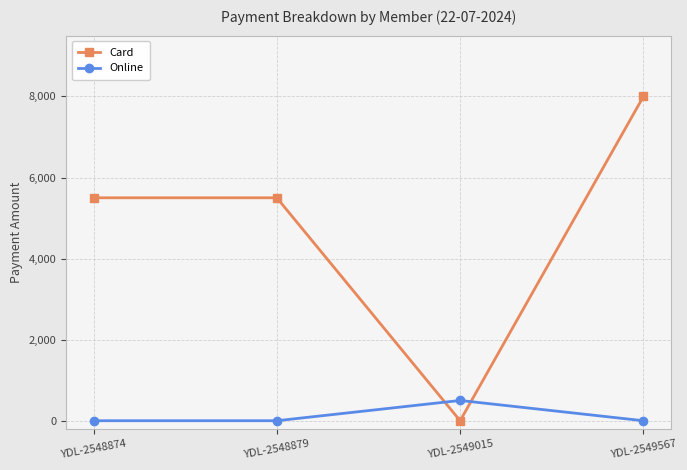

List the series in order of their overall mean, highest first.

Card, Online